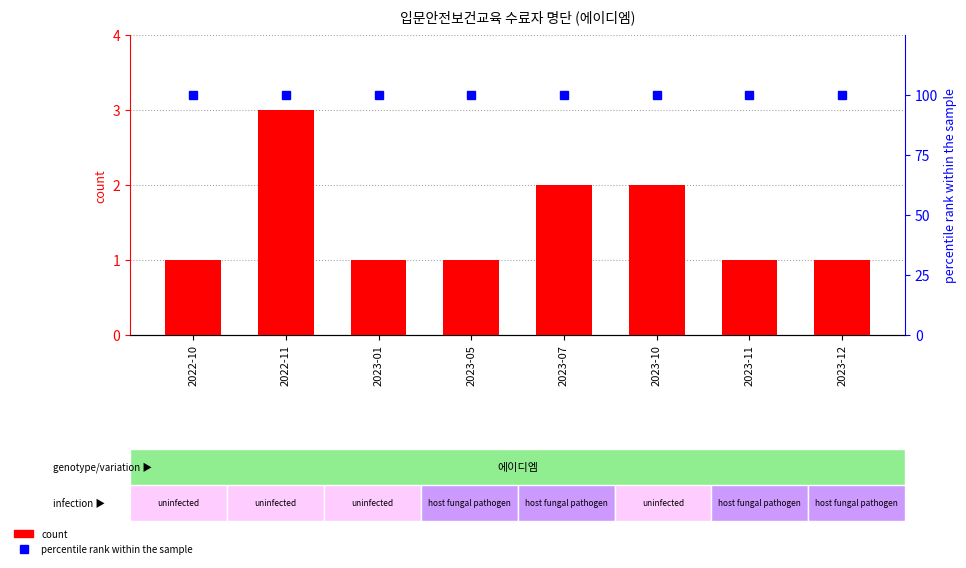

At how many categories does at least one series exceed 10?

8